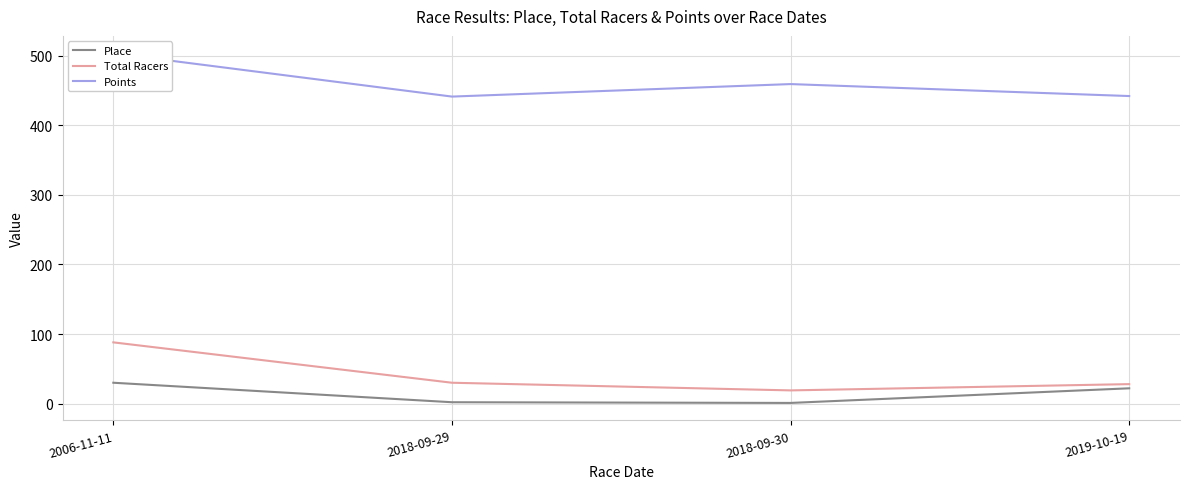

Read the Points value at 2006-11-11.

503.1